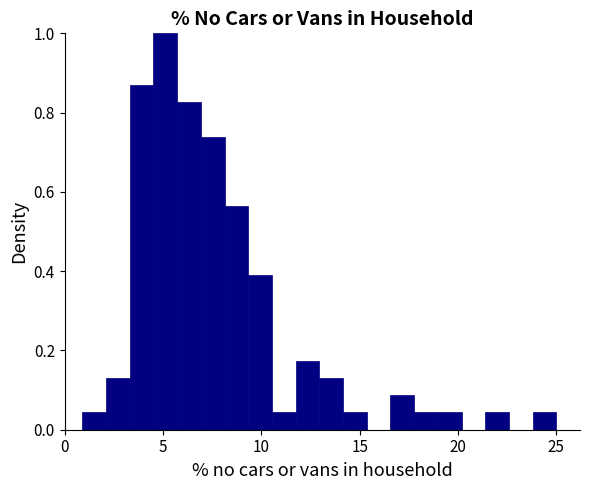

Around what value on the x-axis is the tallest bar? Give the approximate position of its centre, as read against the axis.

5.0